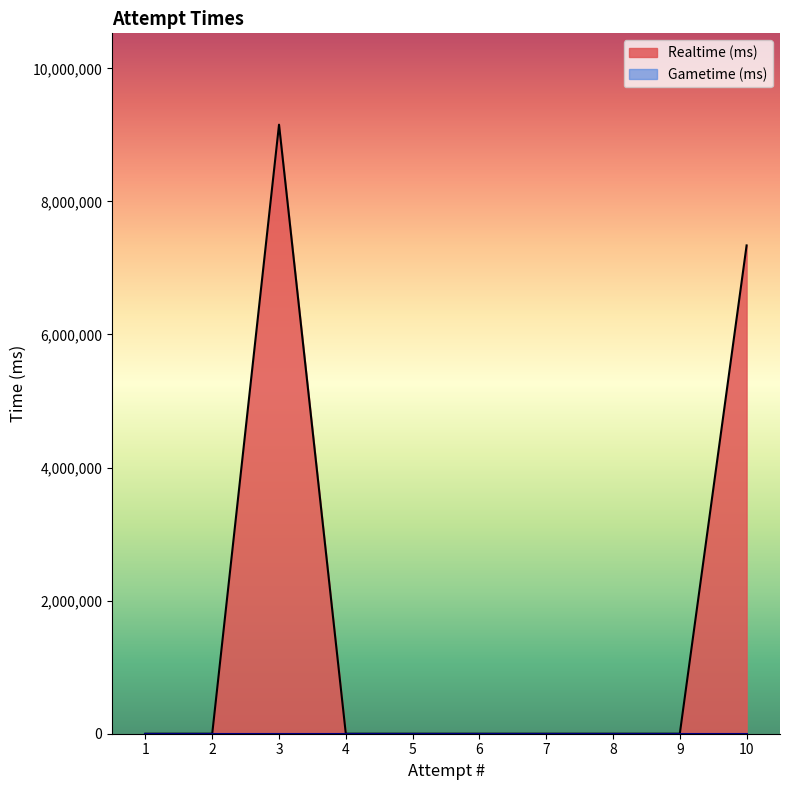

Which series has the widest spread of values?

Realtime (ms)